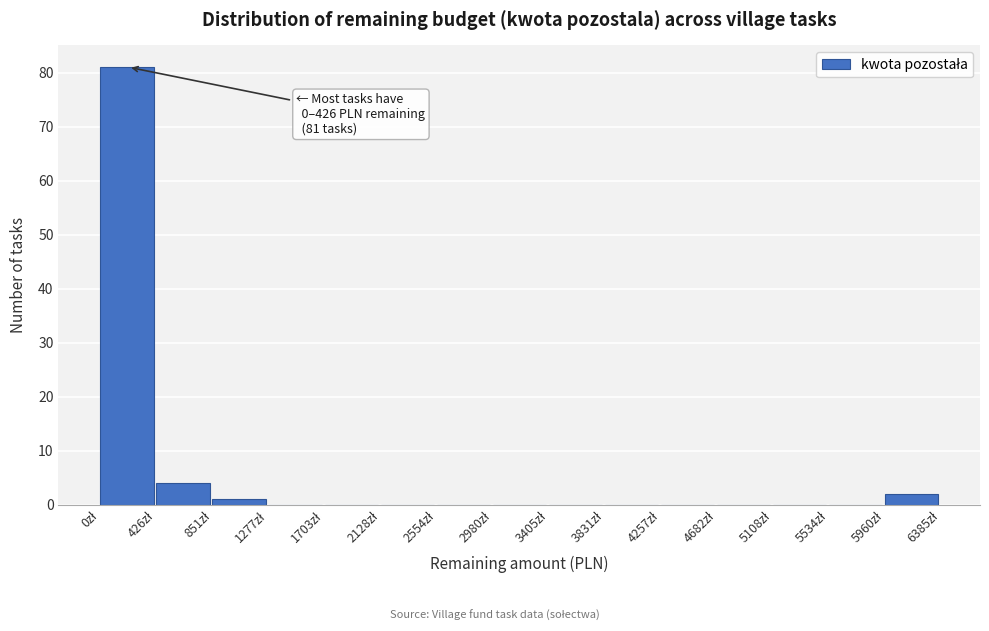

Which range on the x-axis has the tallest bar?

0 to 450